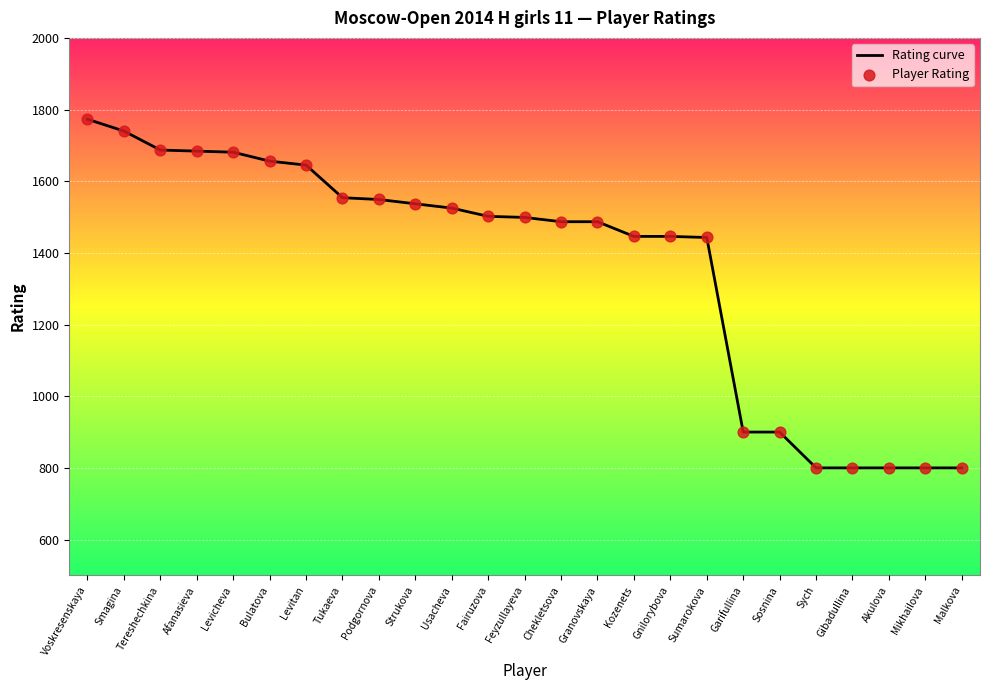

What is the ratio of the value at Podgornova to the value at Tereshechkina?

0.9